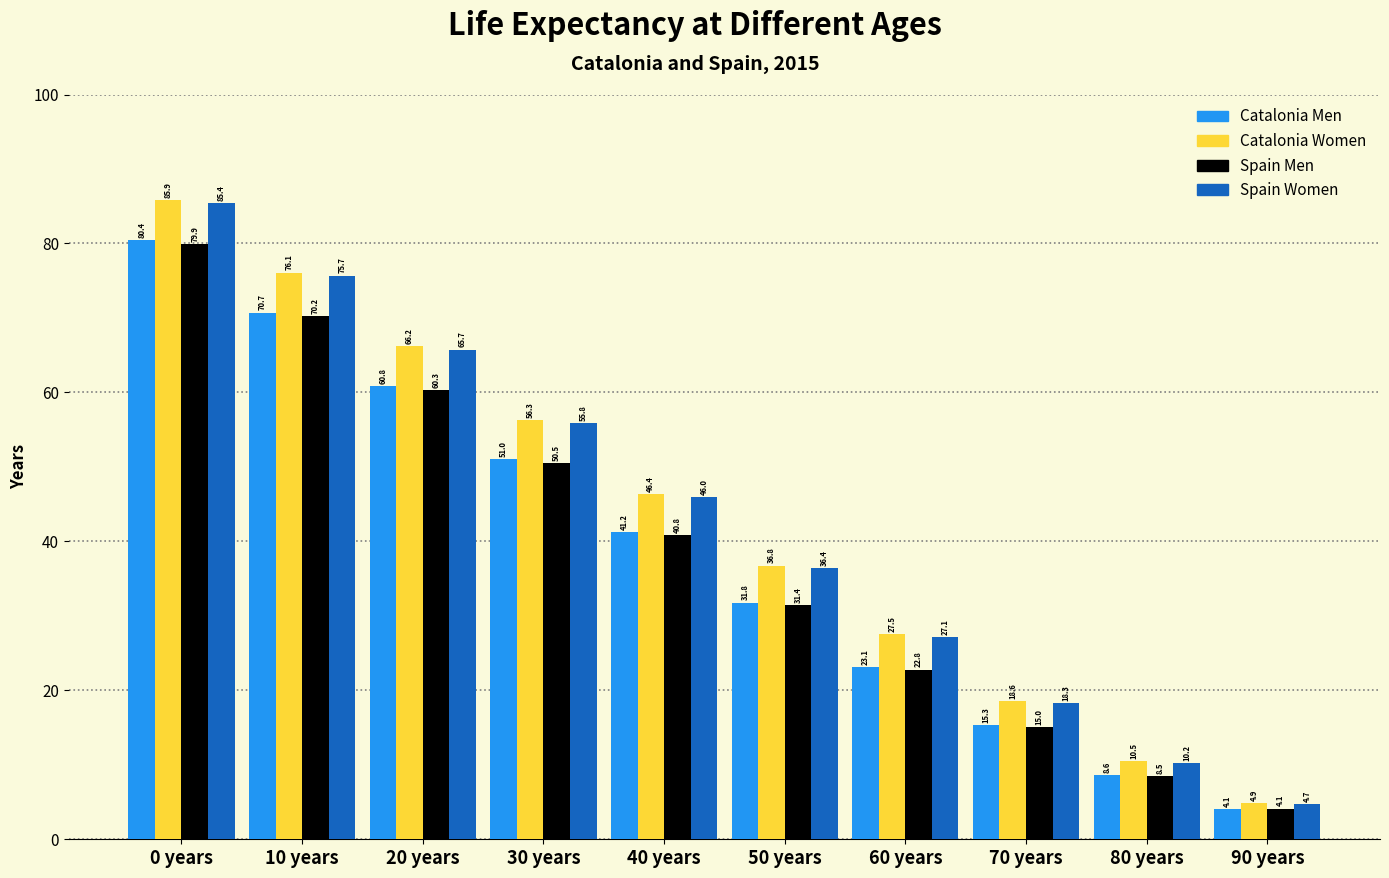

Where does the Spain Men series first go above 40?

0 years